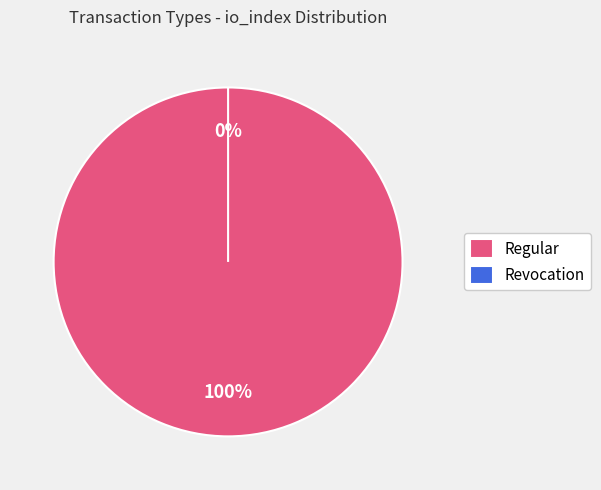

To the nearest percent, what is the difference between the largest and smallest slice percentages?

100%